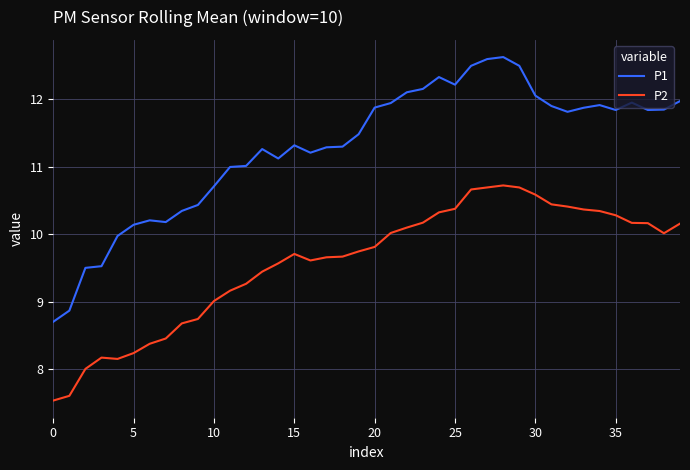

Which series has the largest total across all categories?

P1